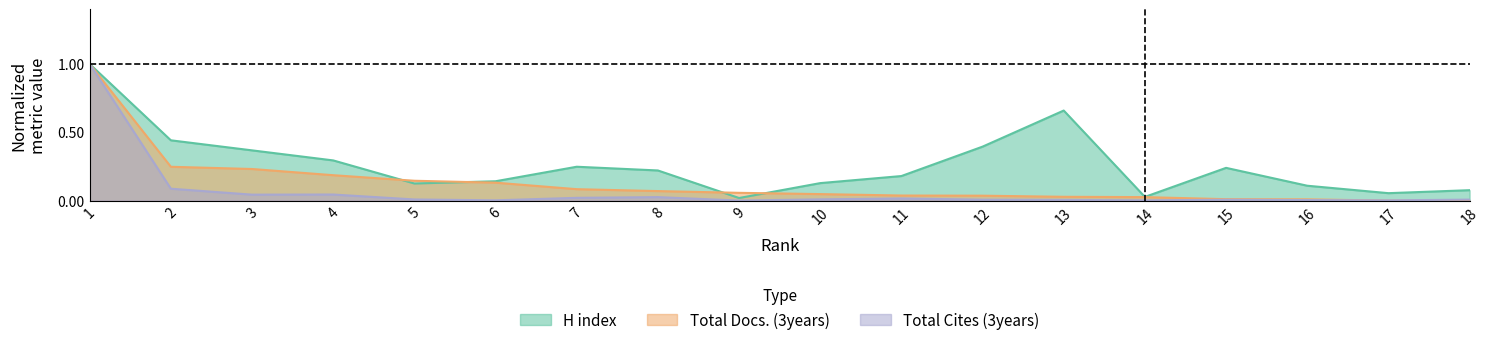

How many data points in Total Docs. (3years) are above 0?

16